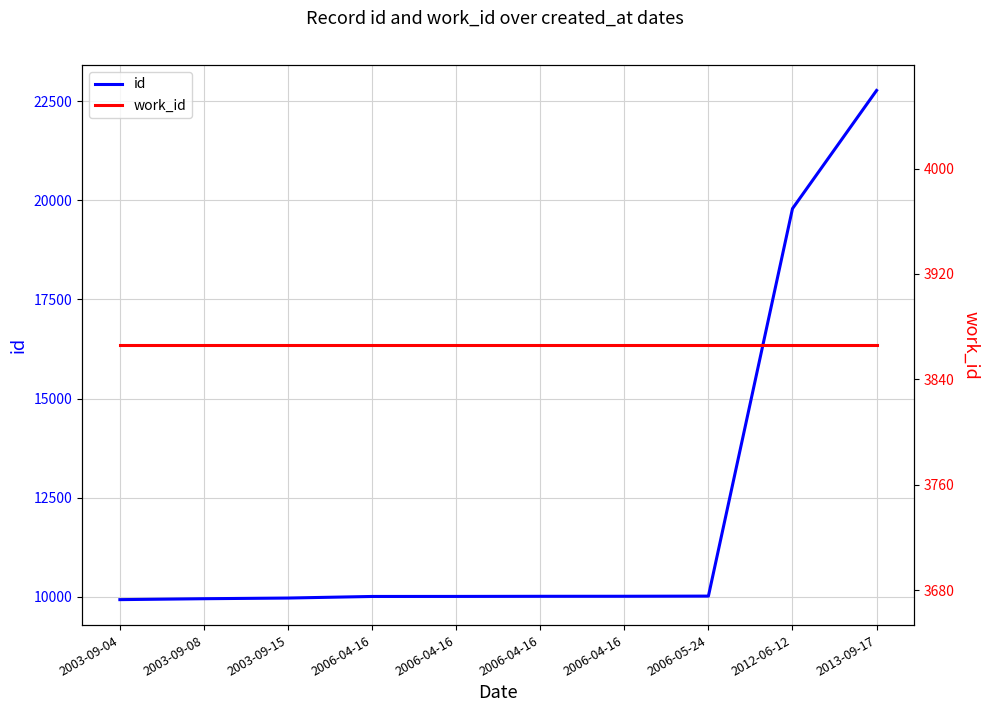

What is the label of the 9th point from the right?

2003-09-08